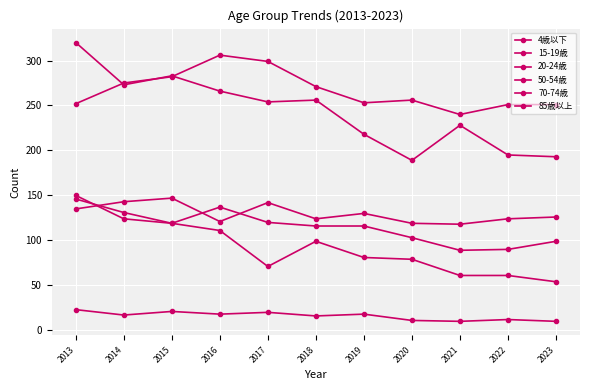

Is this an area chart (filled region under the line)?

No